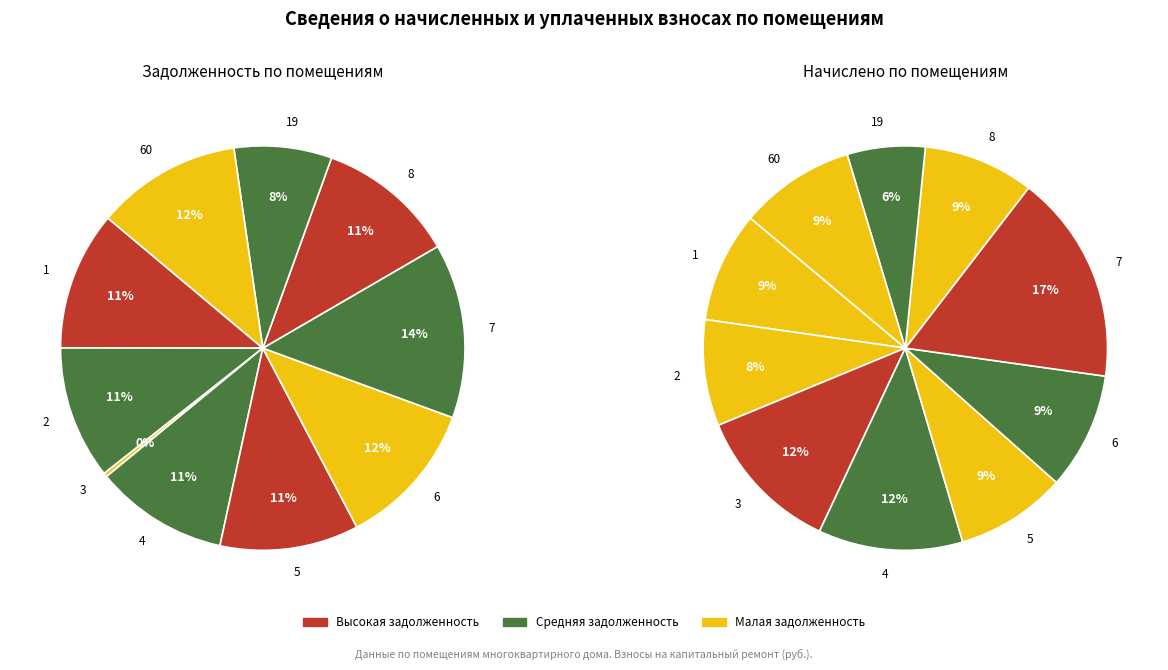

How many segments does this pie chart have?

10